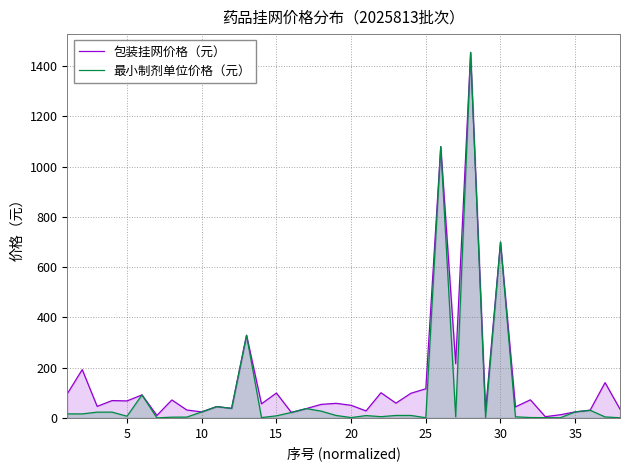

What is the greatest value displayed?

1455.0